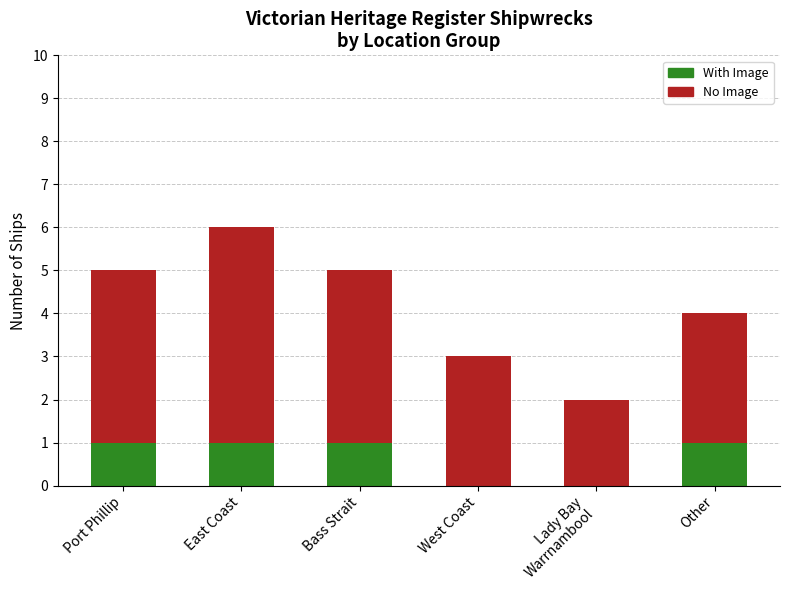

At which category is the sum across all series the highest?

East Coast